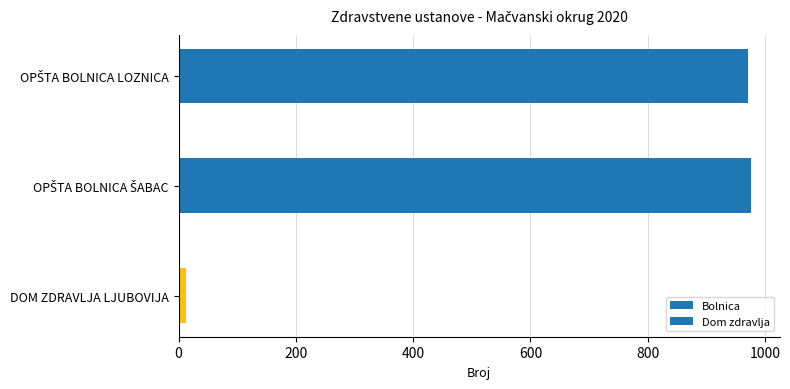

What is the difference between the second highest and minimum values?

958